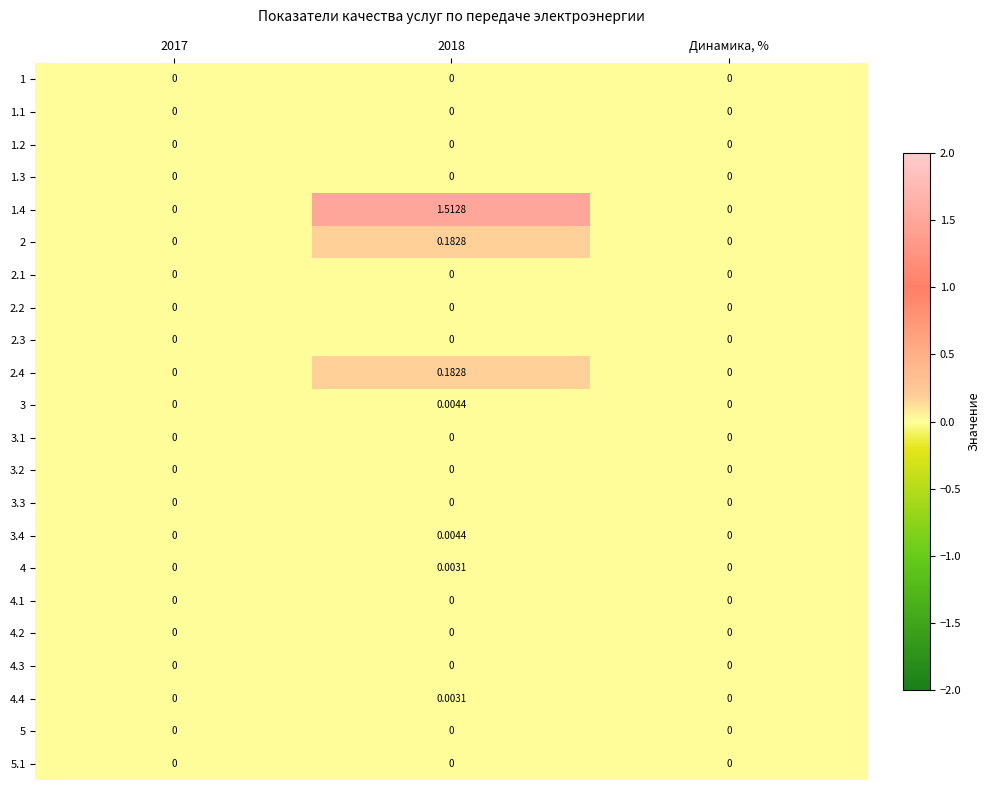

Is the value of 1.3 at 2018 greater than the value of 3.4 at 2018?

No